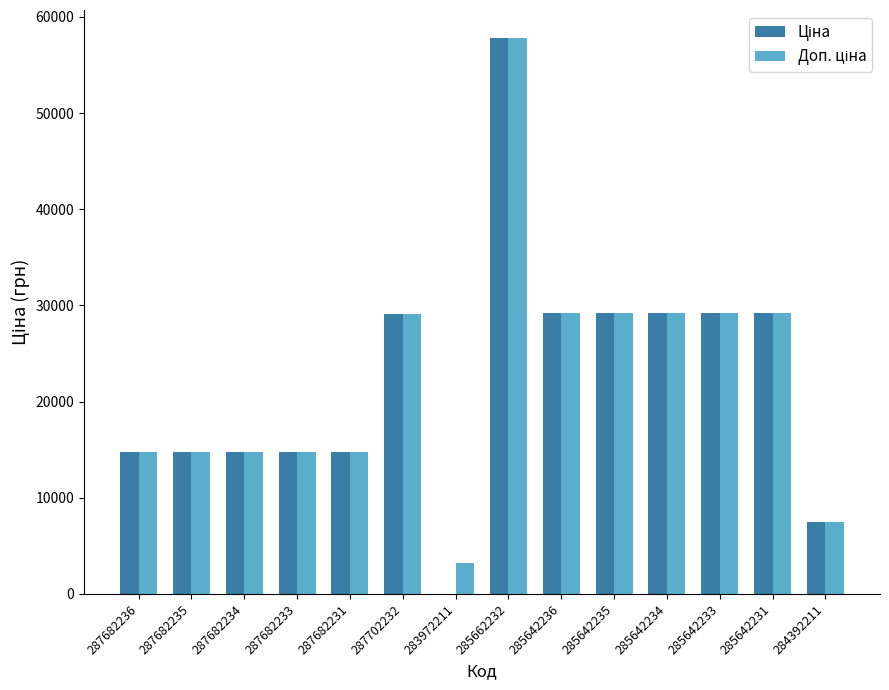

What is the total value across all series at 287682235?

29601.6